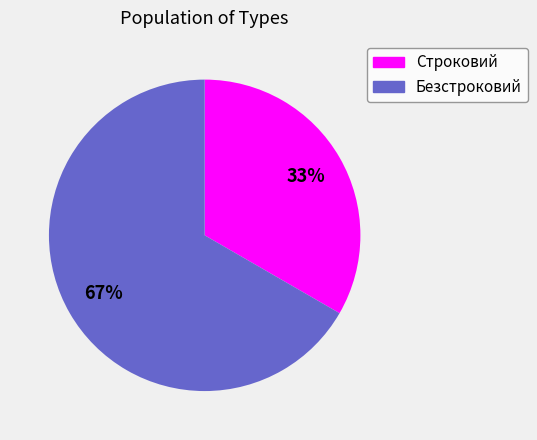

To the nearest percent, what is the combined percentage of Строковий and Безстроковий?

100%